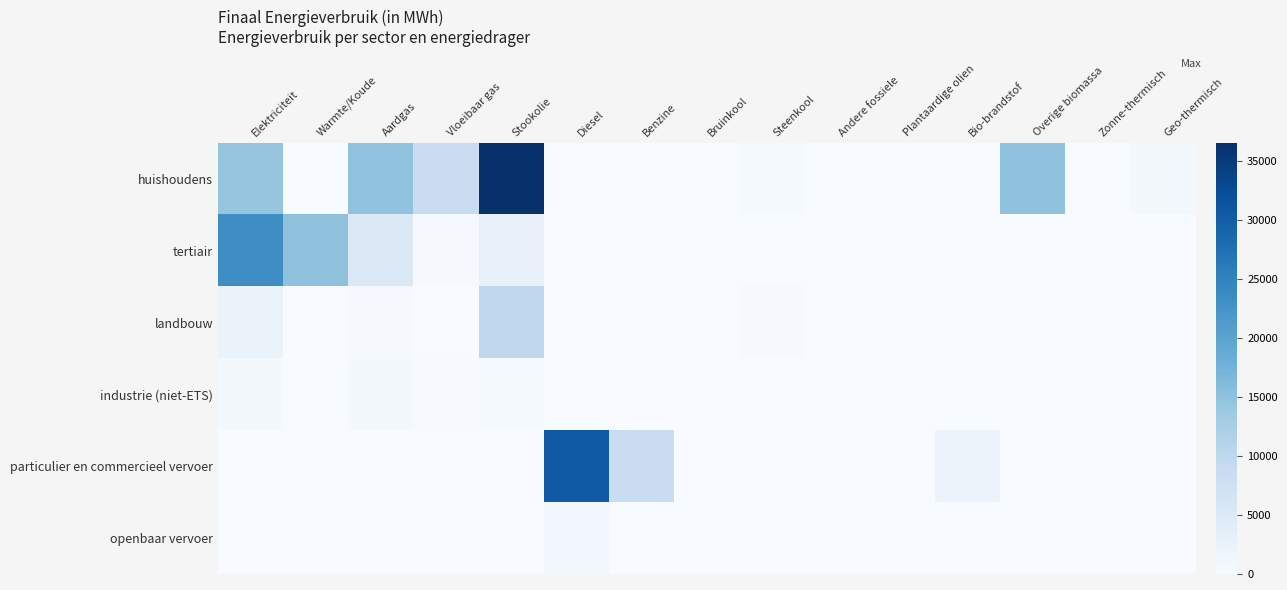

Which series has the largest total across all categories?

huishoudens